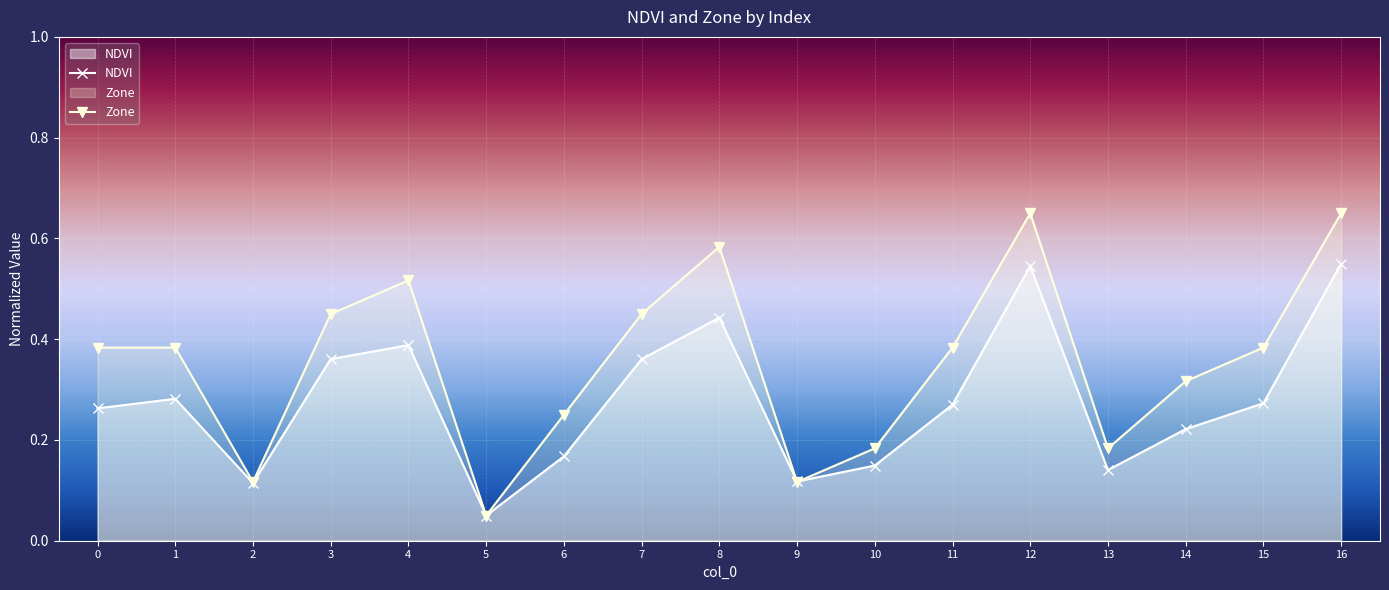

Reading right to left, list all the values displayed in this chart.

NDVI: 0.6	0.3	0.2	0.1	0.5	0.3	0.1	0.1	0.4	0.4	0.2	0.1	0.4	0.4	0.1	0.3	0.3
Zone: 0.7	0.4	0.3	0.2	0.7	0.4	0.2	0.1	0.6	0.4	0.2	0.1	0.5	0.4	0.1	0.4	0.4